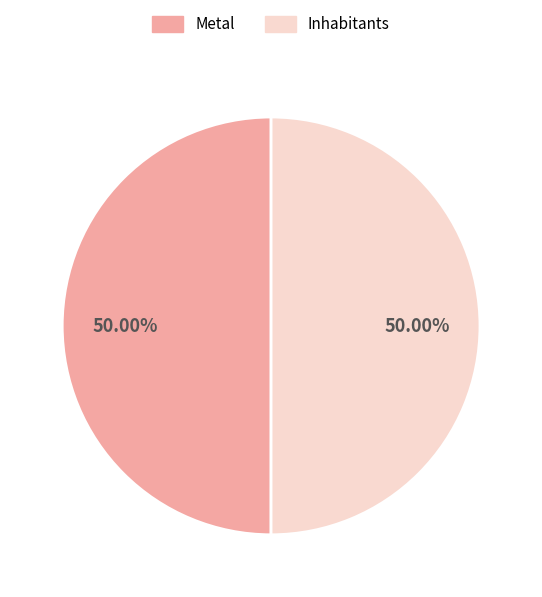

To the nearest percent, what percentage of the pie is Metal?

50%